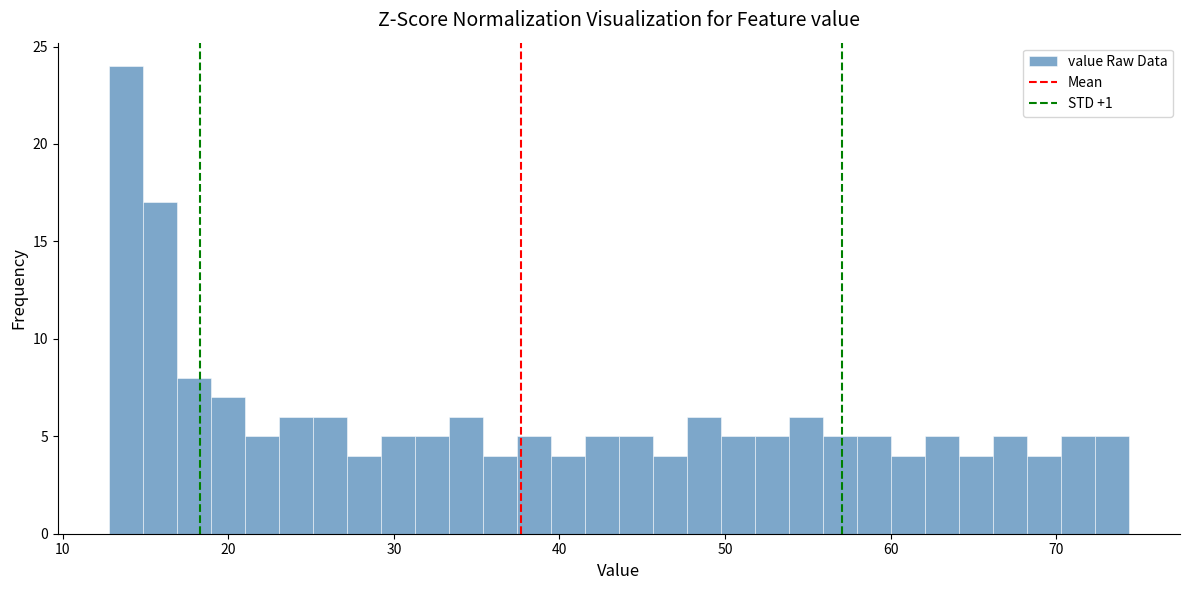

Around what value on the x-axis is the tallest bar? Give the approximate position of its centre, as read against the axis.

14